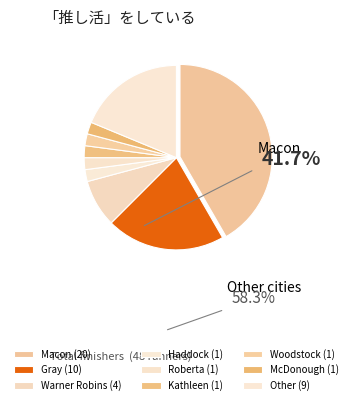

How many slices are in this pie chart?

9